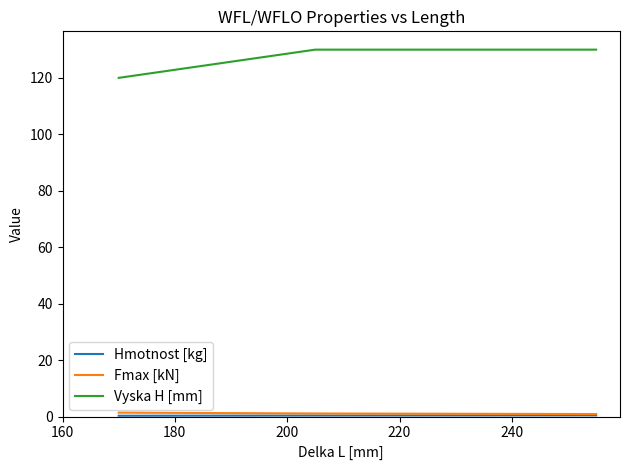

Which series has the widest spread of values?

Vyska H [mm]